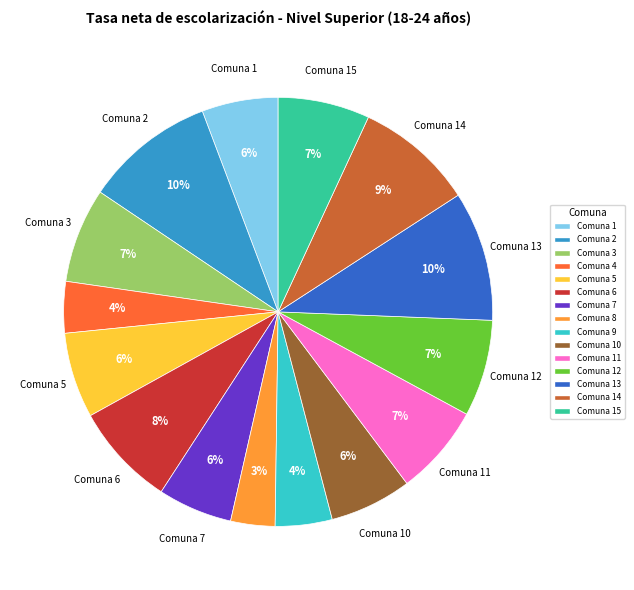

Is the sum of Comuna 9 and Comuna 2 greater than half?

No